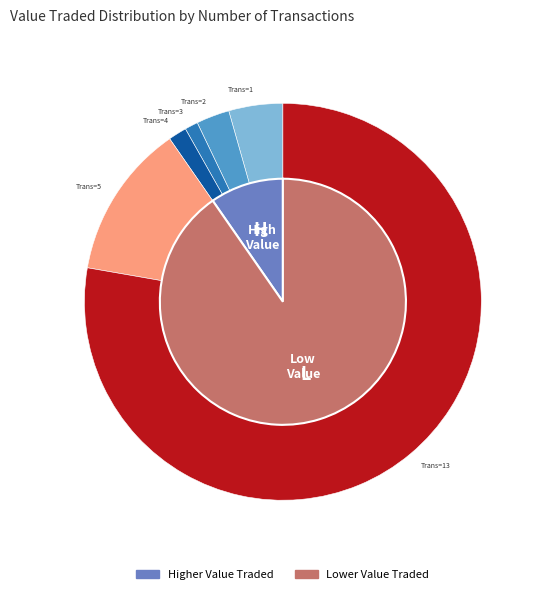

Does any single category account for the majority?

Yes